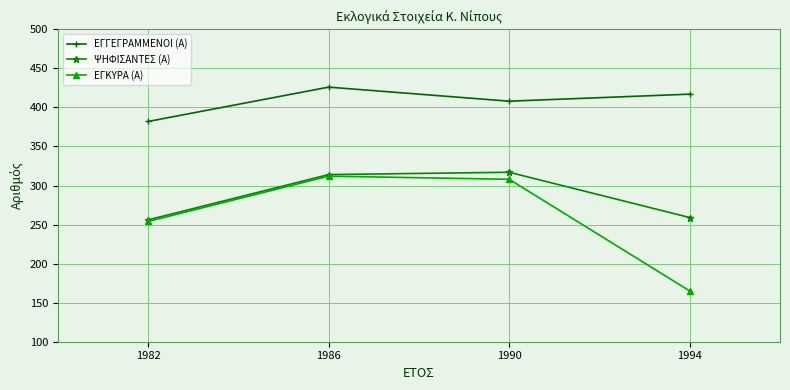

Which series has the largest range (max minus min)?

ΕΓΚΥΡΑ (Α)